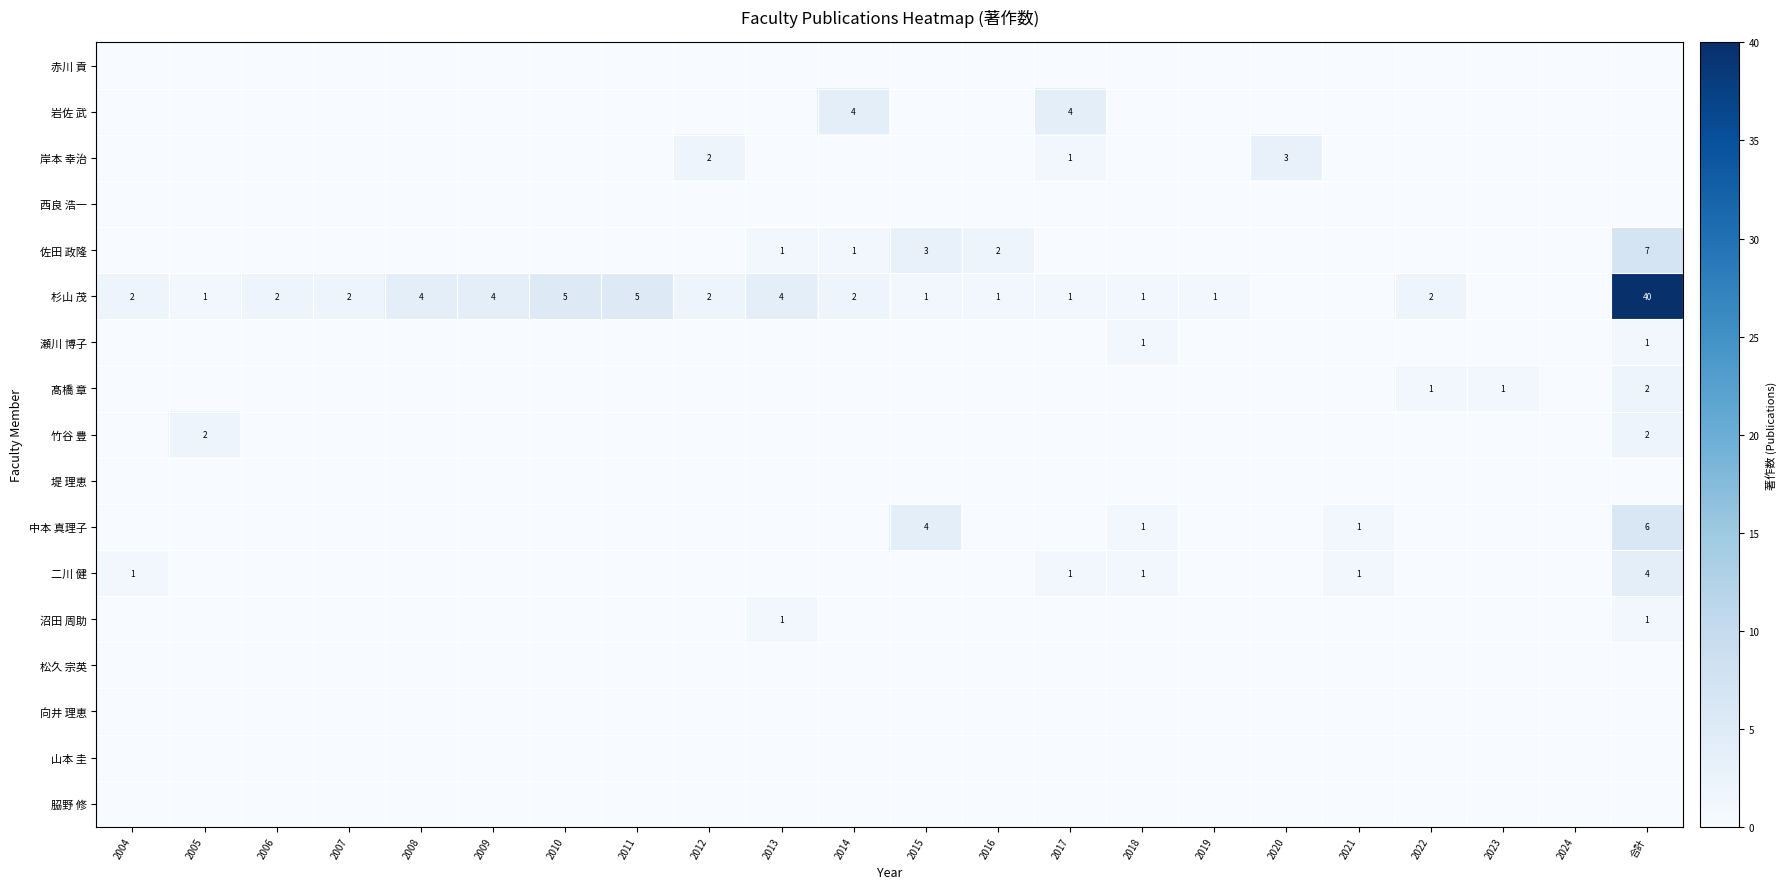

How many distinct data groups are displayed?

17